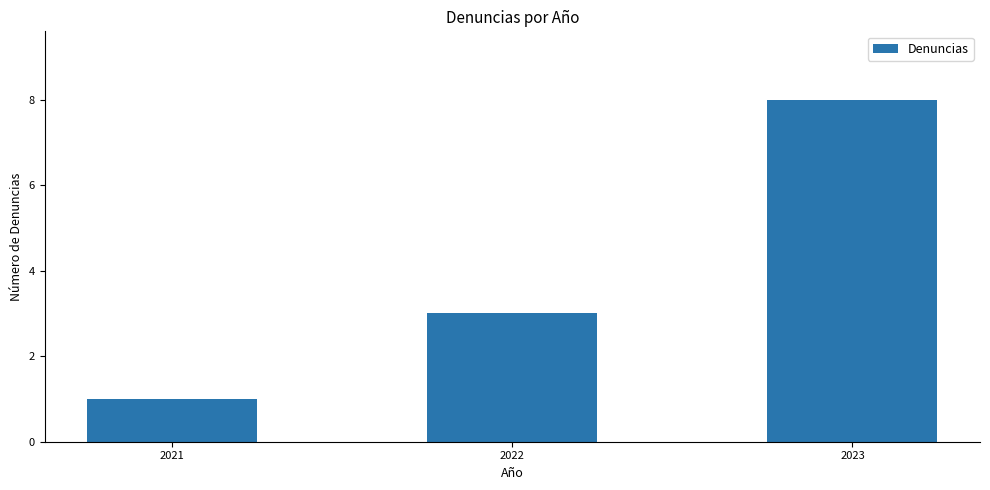

Count the values in the range 1 to 8.

3